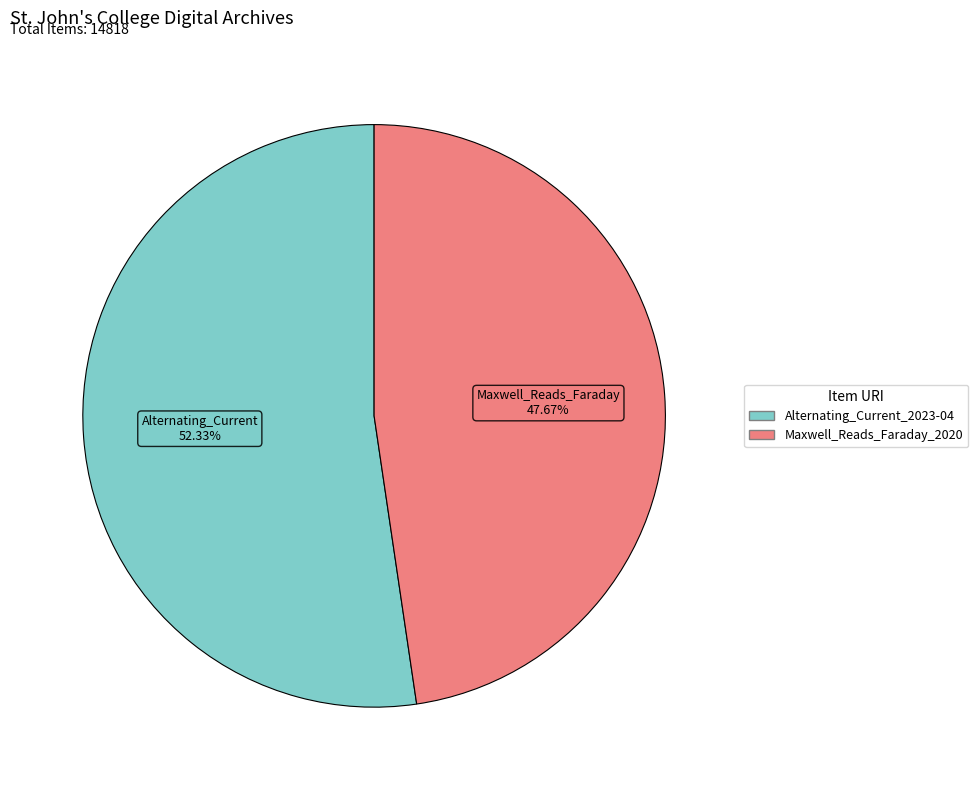

Is there a majority slice in this chart?

Yes